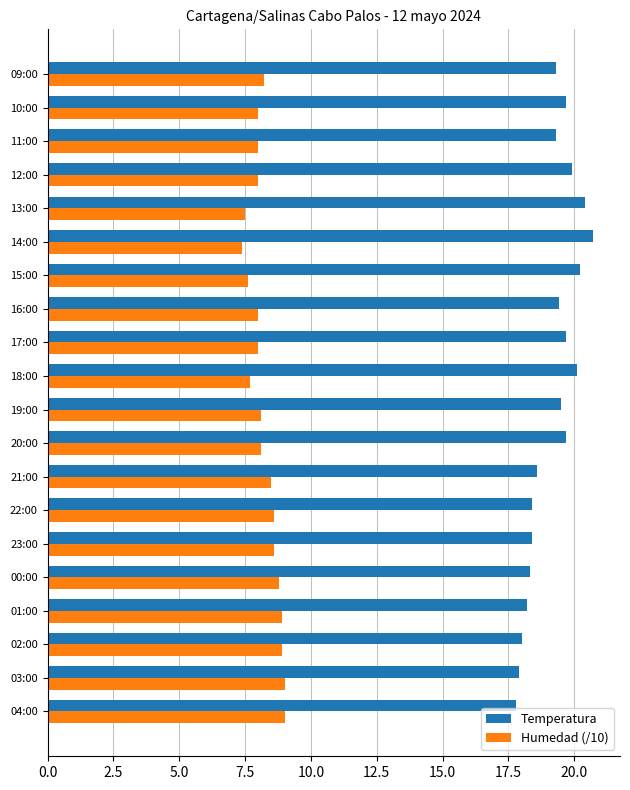

Rank the series by their maximum value, from lowest to highest.

Humedad (/10), Temperatura